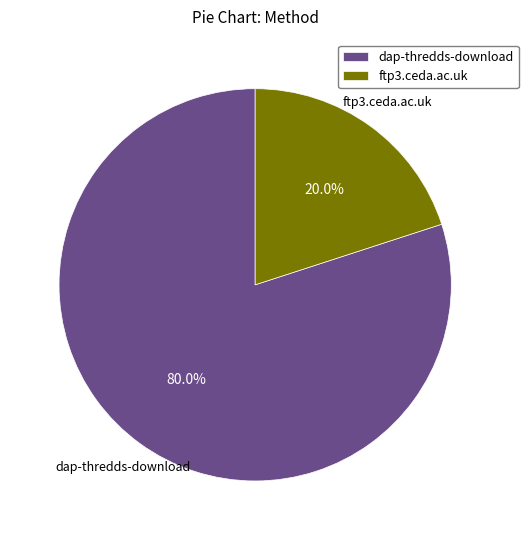

True or false: dap-thredds-download accounts for 74% of the total.

False